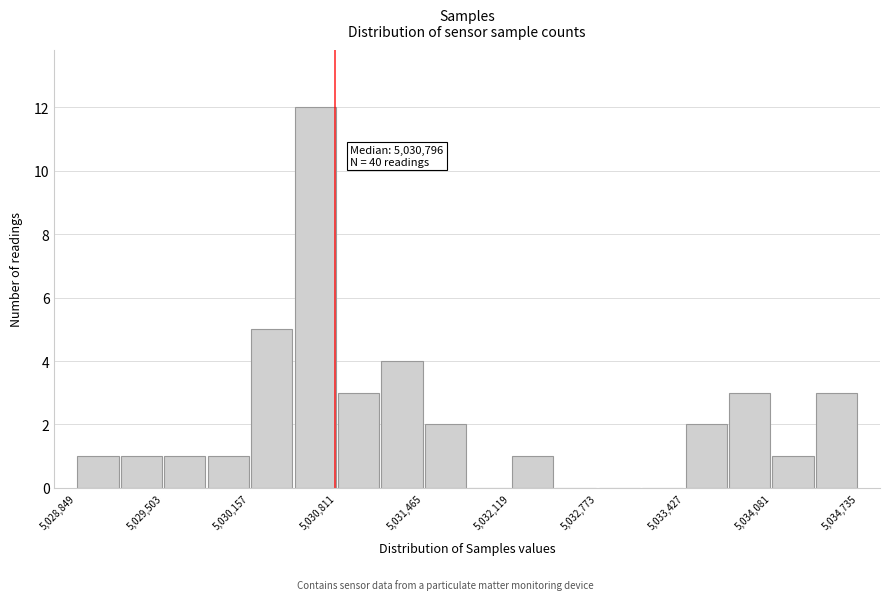

Read against the x-axis, roughly where is the centre of the tallest bar?

5030600